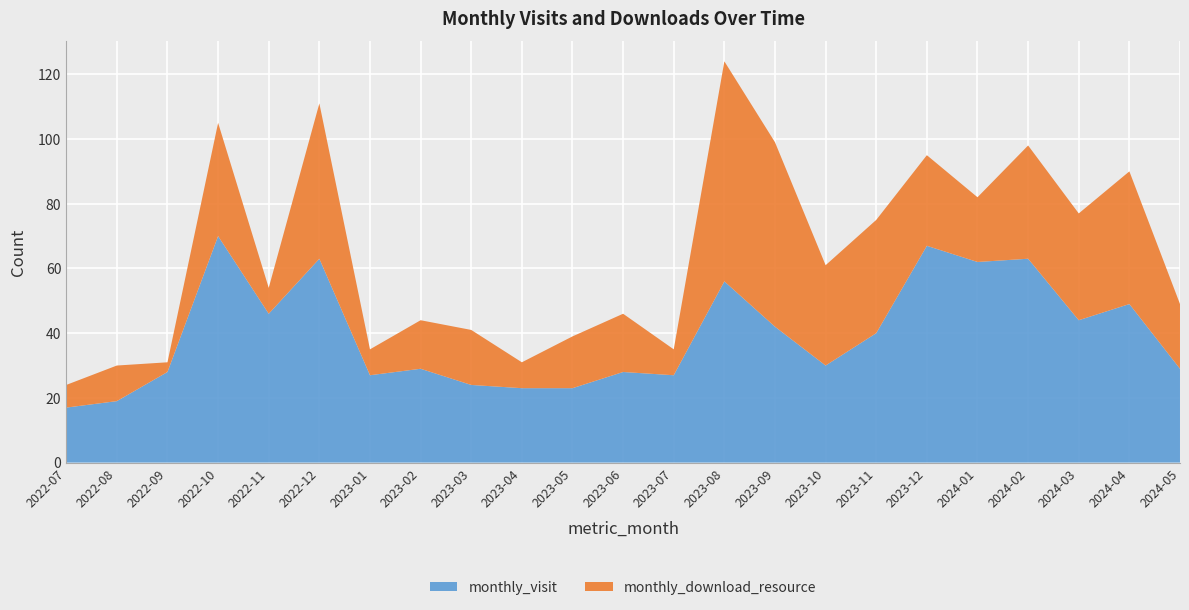

Reading left to right, list all the values displayed in this chart.

monthly_visit: 17	19	28	70	46	63	27	29	24	23	23	28	27	56	42	30	40	67	62	63	44	49	29
monthly_download_resource: 7	11	3	35	8	48	8	15	17	8	16	18	8	68	57	31	35	28	20	35	33	41	20